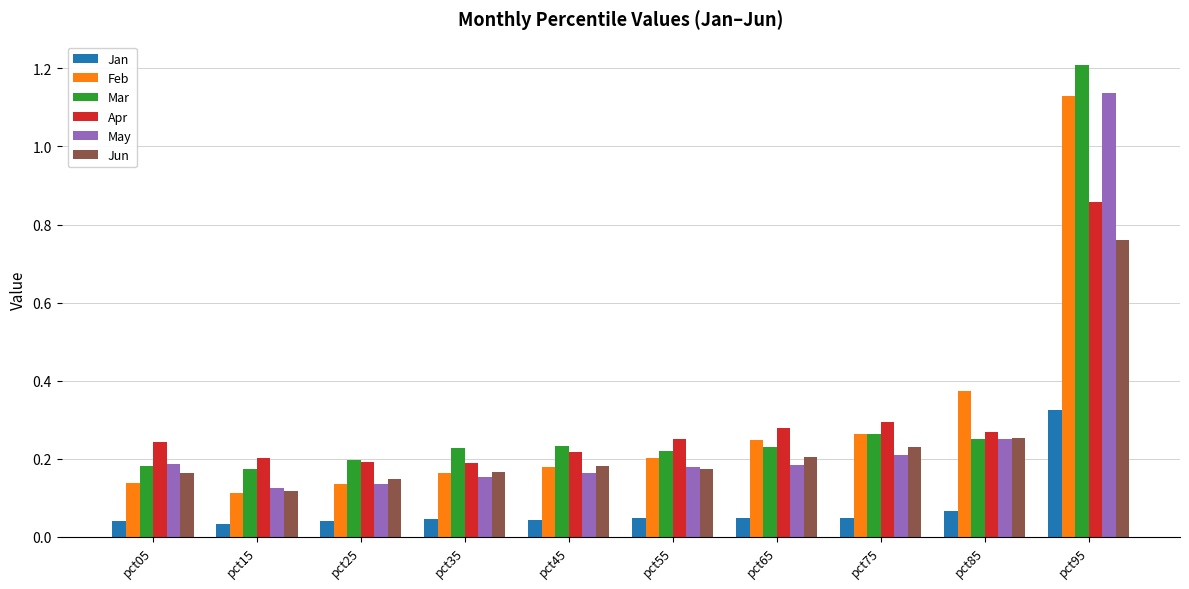

True or false: Jun has a value of 0.1 at pct25.

True